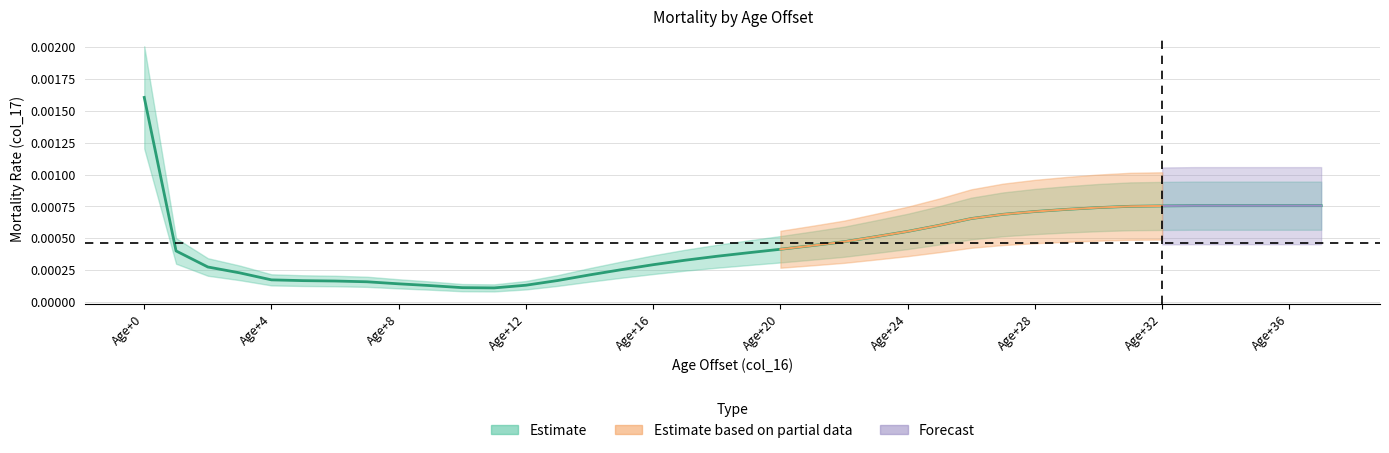

Rank the categories by value from highest to lowest.

0, 33, 34, 35, 36, 37, 32, 31, 30, 29, 28, 27, 26, 25, 24, 23, 22, 21, 20, 1, 19, 18, 17, 16, 2, 15, 3, 14, 4, 13, 5, 6, 7, 8, 12, 9, 10, 11